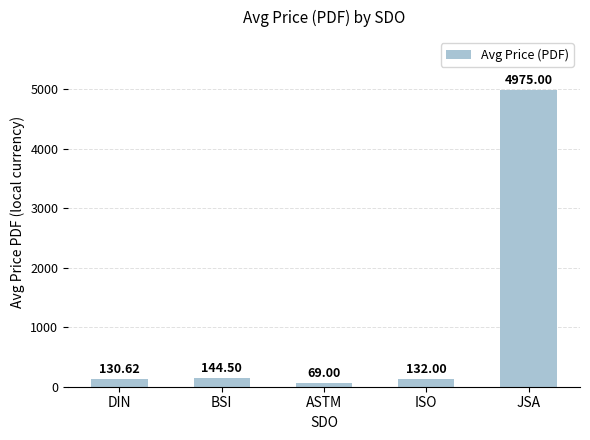

Reading right to left, list all the values displayed in this chart.

JSA=4975.0	ISO=132.0	ASTM=69.0	BSI=144.5	DIN=130.6